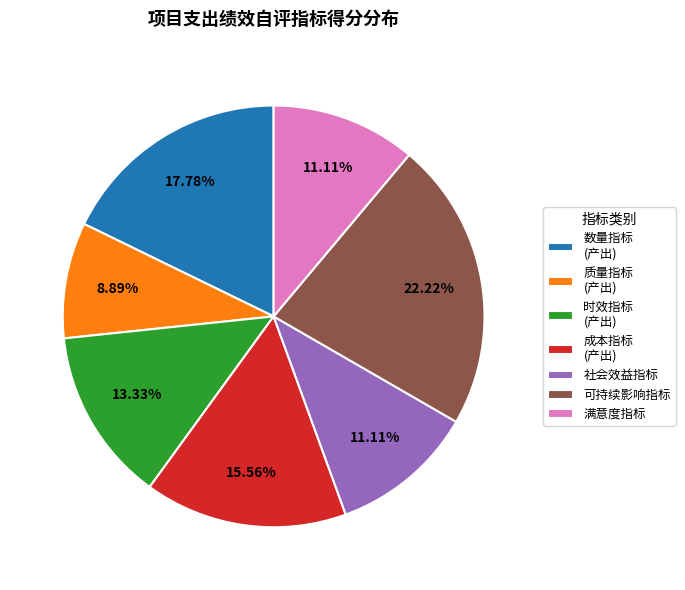

Between 时效指标 (产出) and 质量指标 (产出), which is larger?

时效指标 (产出)